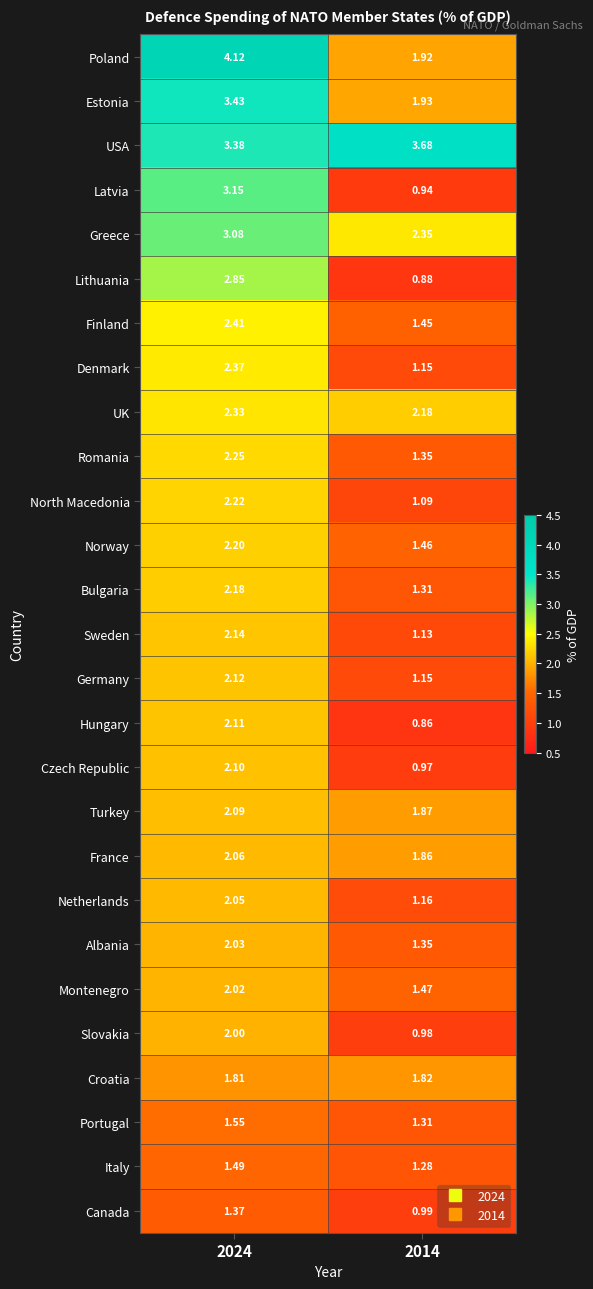

Rank the series by their maximum value, from lowest to highest.

Canada, Italy, Portugal, Croatia, Slovakia, Montenegro, Albania, Netherlands, France, Turkey, Czech Republic, Hungary, Germany, Sweden, Bulgaria, Norway, North Macedonia, Romania, UK, Denmark, Finland, Lithuania, Greece, Latvia, Estonia, USA, Poland